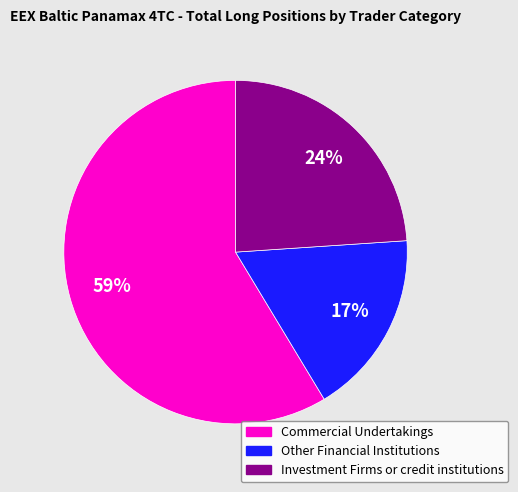

What percentage is the Commercial Undertakings slice, to the nearest percent?

59%